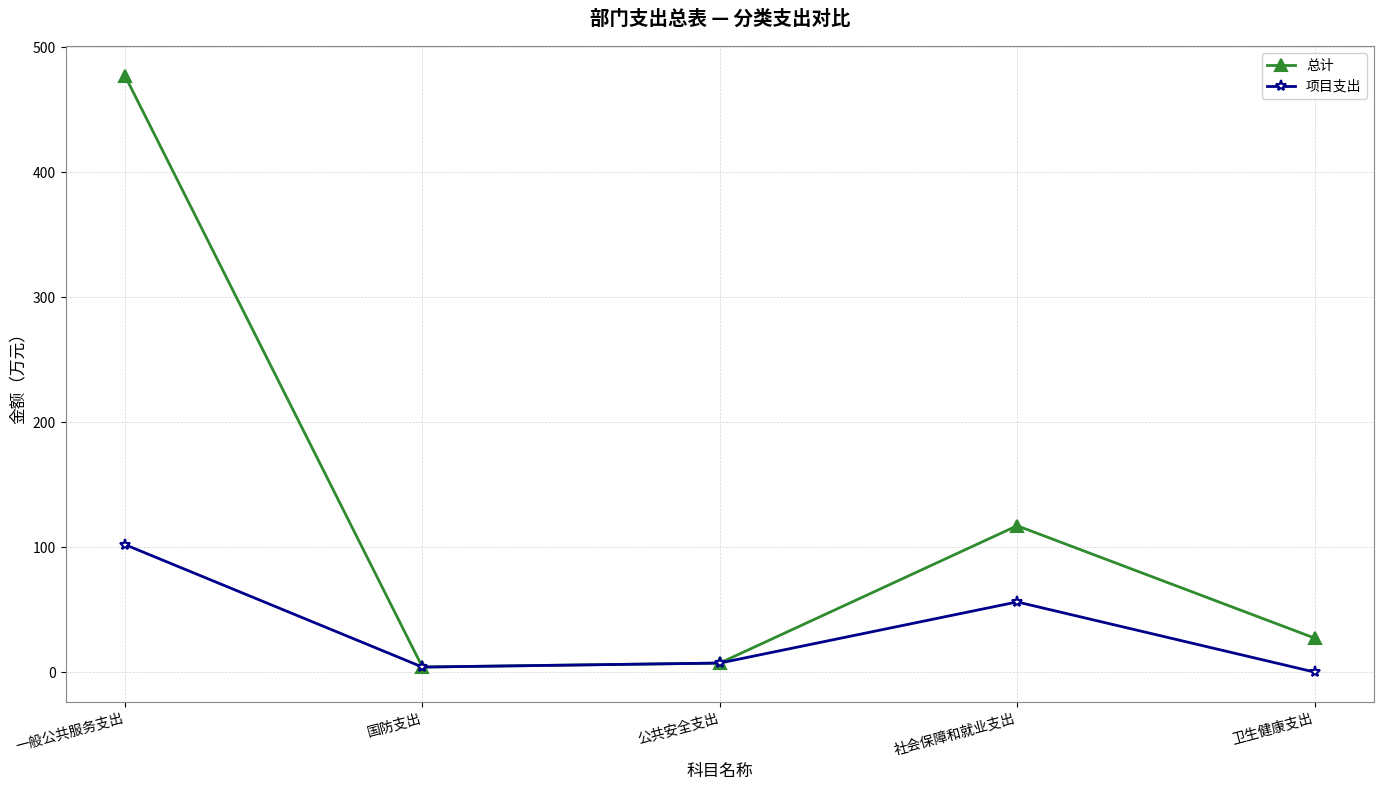

At how many categories does at least one series exceed 211?

1